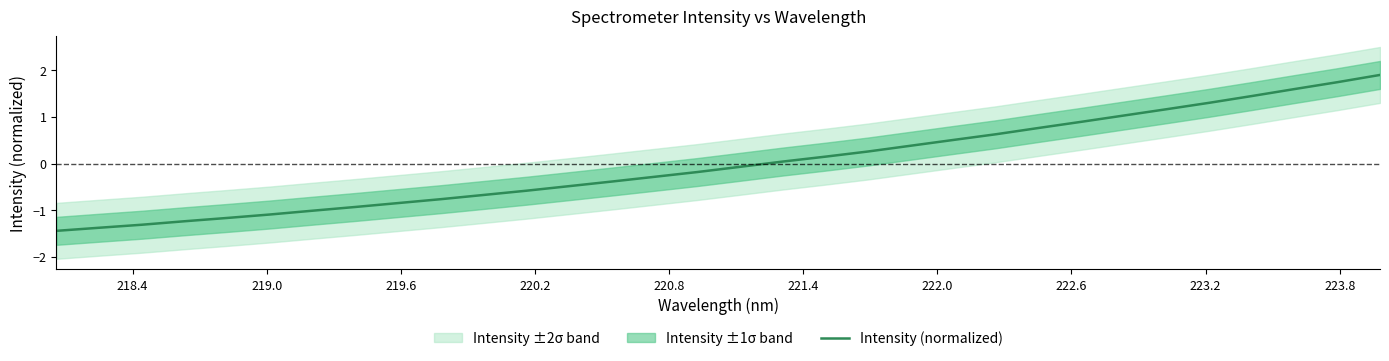

What is the maximum value for Intensity (normalized)?

1.9